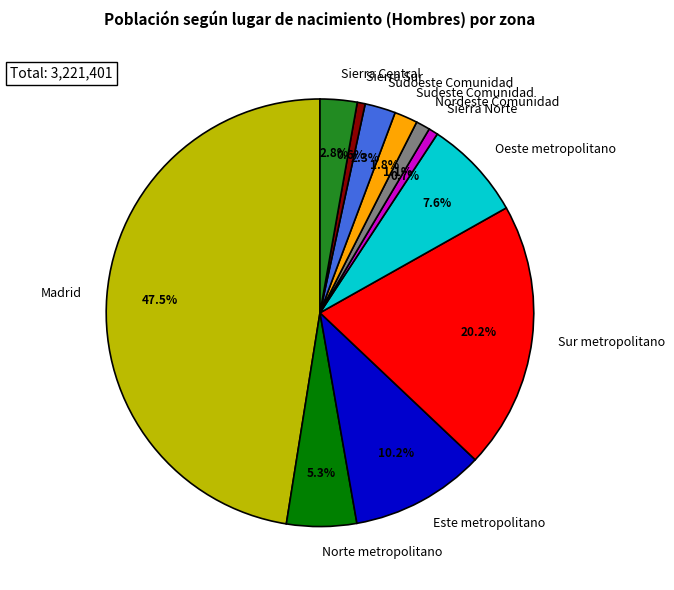

What percentage is NOT represented by Madrid?

52.5%